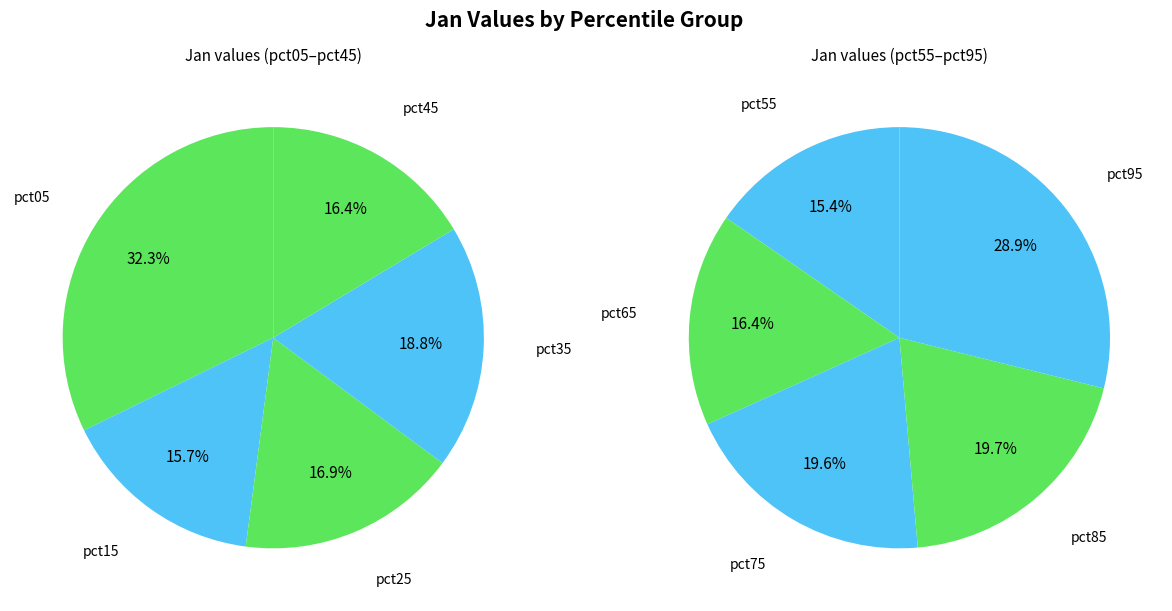

What is the smallest slice in the pie chart?

pct15